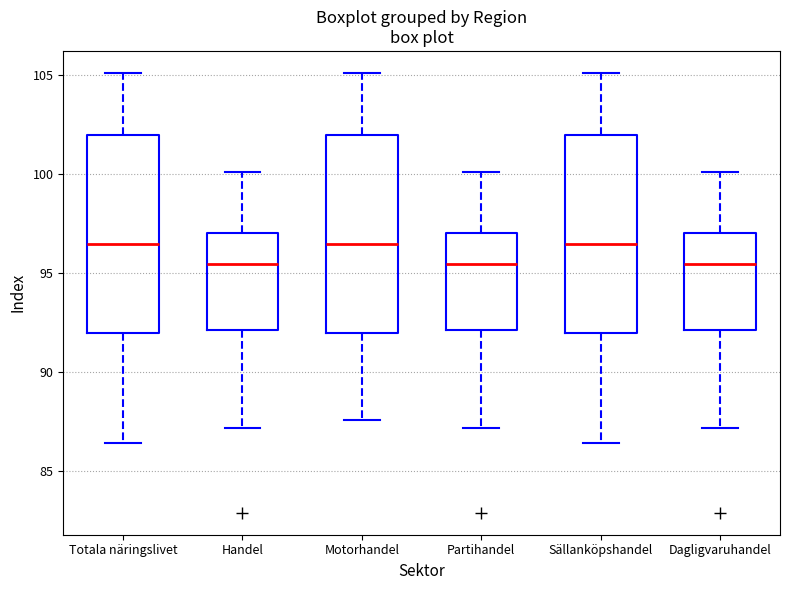

Where does the median line of the box for Handel sit on the y-axis? The values are not printed on the chart, so give them approximately, as read against the axis.

95.5